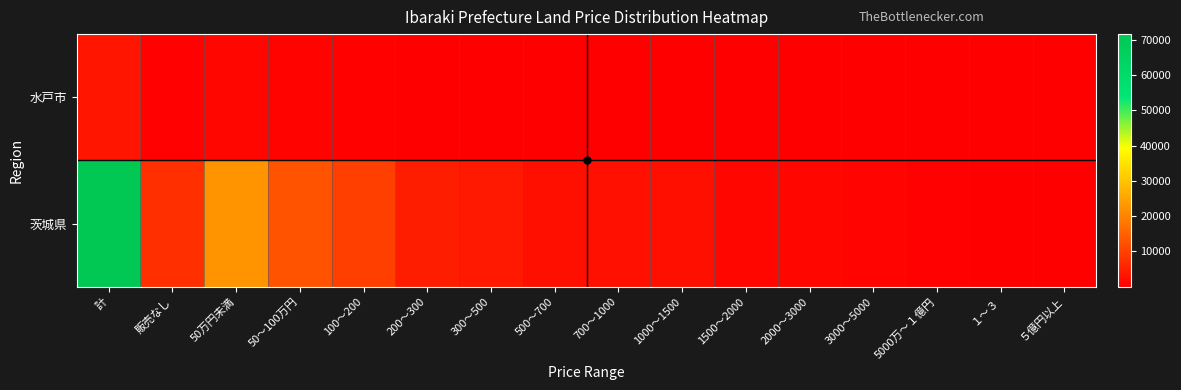

At which category is the sum across all series the highest?

計